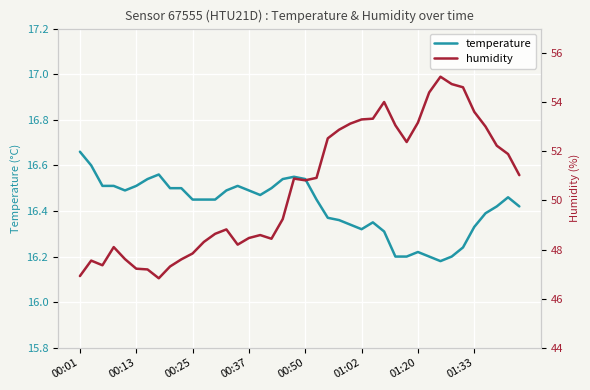

What is the difference between the humidity values at 21 and 11?

2.6